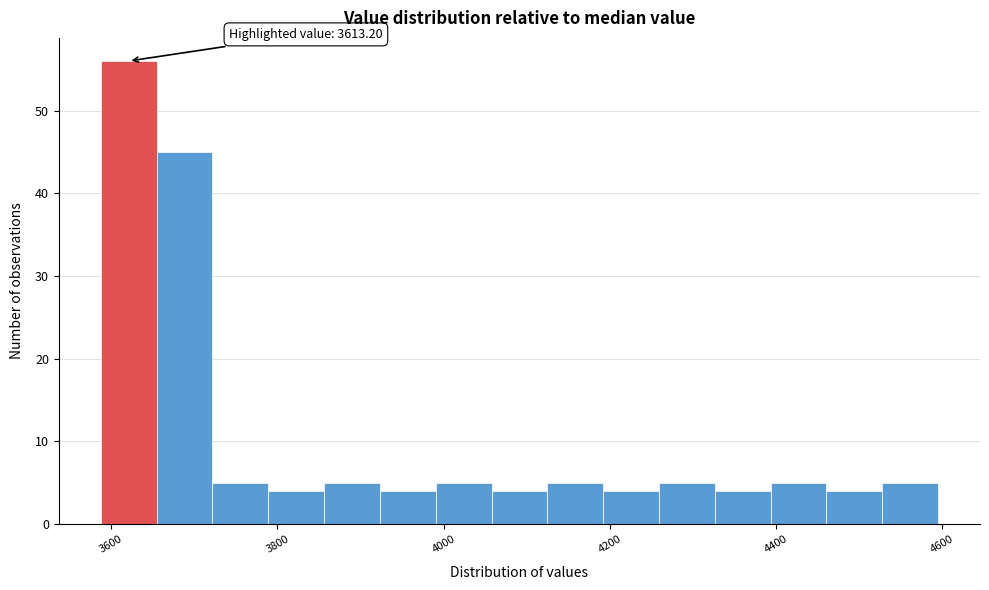

Read against the x-axis, roughly where is the centre of the tallest bar?

3620